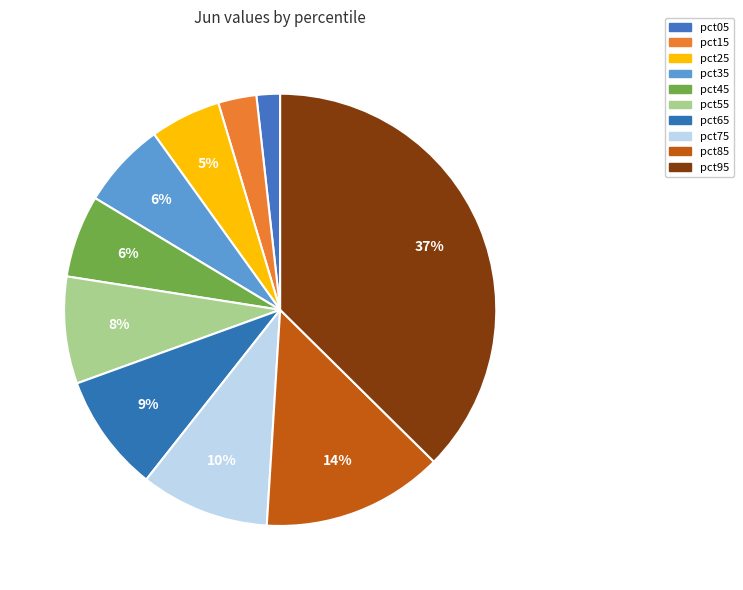

Which slice is the largest?

pct95